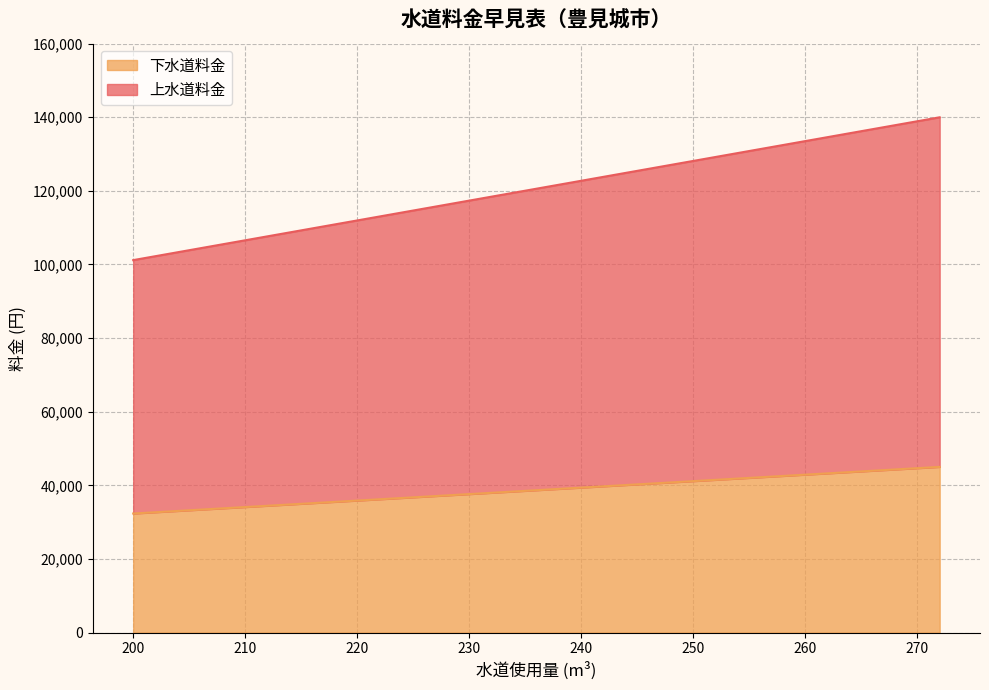

What is the maximum value for 下水道料金?

45012